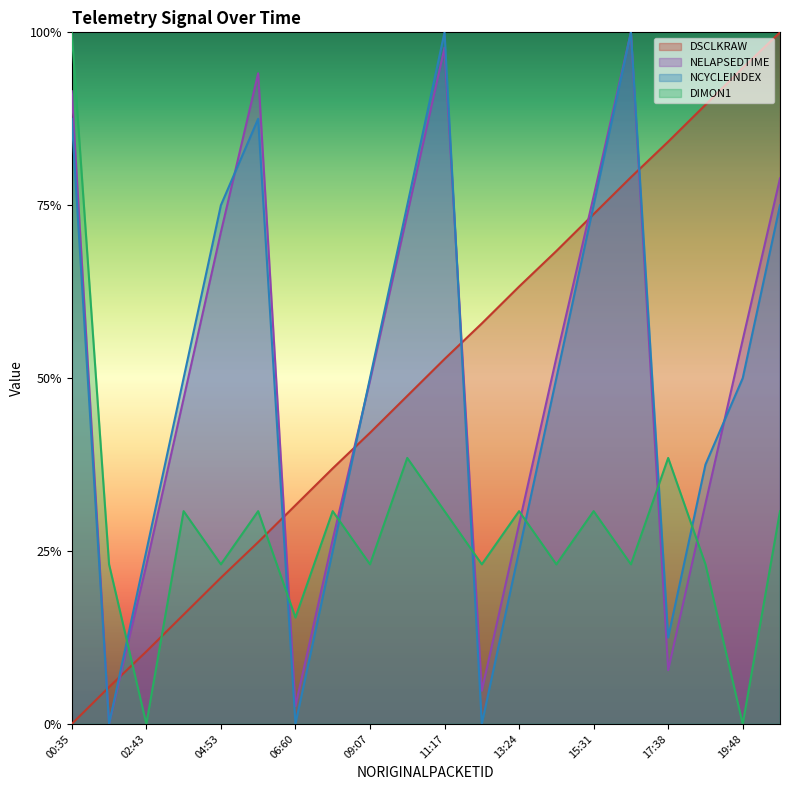

What is the label of the 1st point from the right?

20:51